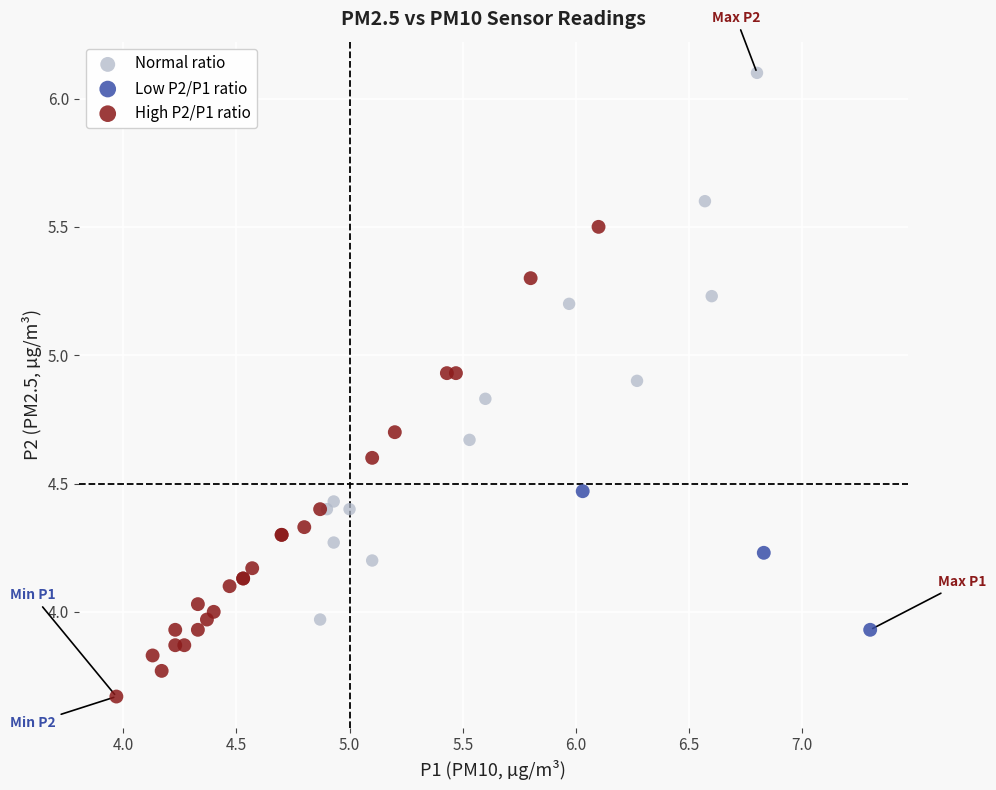

What are all the series names shown in the legend?

Normal ratio, Low P2/P1 ratio, High P2/P1 ratio